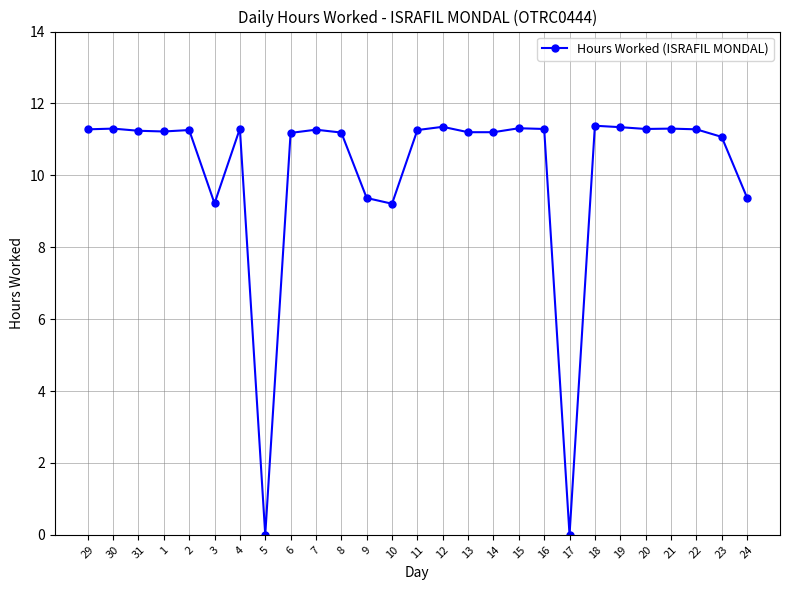

What is the greatest value displayed?

11.4